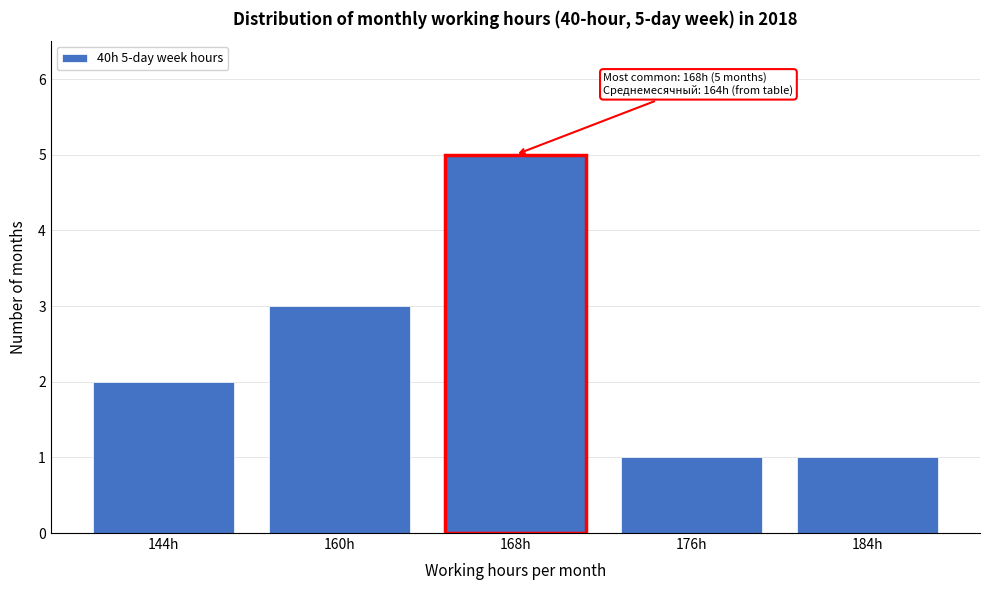

Reading right to left, extract all data points from this chart.

1	1	5	3	2